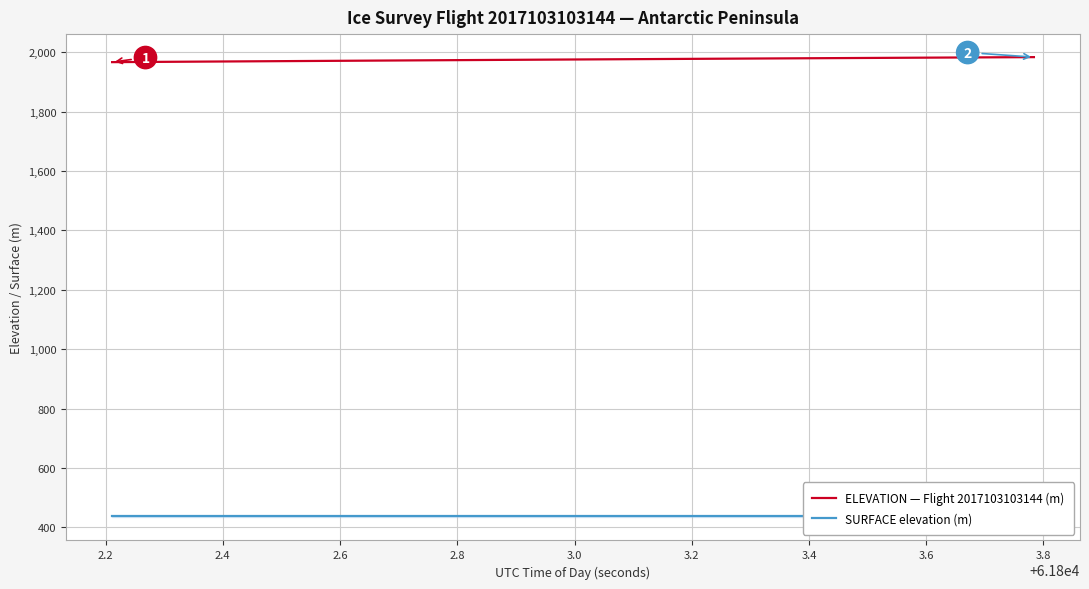

Reading left to right, extract all data points from this chart.

ELEVATION — Flight 2017103103144 (m): 1966.6	1967.1	1967.6	1968.0	1968.5	1969.0	1969.4	1969.9	1970.3	1970.8	1971.3	1971.7	1972.2	1972.6	1973.1	1973.5	1974.0	1974.4	1974.9	1975.3	1975.7	1976.2	1976.6	1977.0	1977.4	1977.9	1978.3	1978.7	1979.1	1979.5	1979.9	1980.3	1980.7	1981.1	1981.5	1981.9	1982.3	1982.7	1983.1	1983.5
SURFACE elevation (m): 438.8	438.8	438.8	438.8	438.8	438.8	438.8	438.8	438.8	438.8	438.8	438.8	438.8	438.8	438.8	438.8	438.8	438.8	438.8	438.8	438.8	438.8	438.8	438.8	438.8	438.8	438.8	438.8	438.8	438.8	438.8	438.8	438.8	438.8	438.8	438.8	438.8	438.8	438.8	438.8